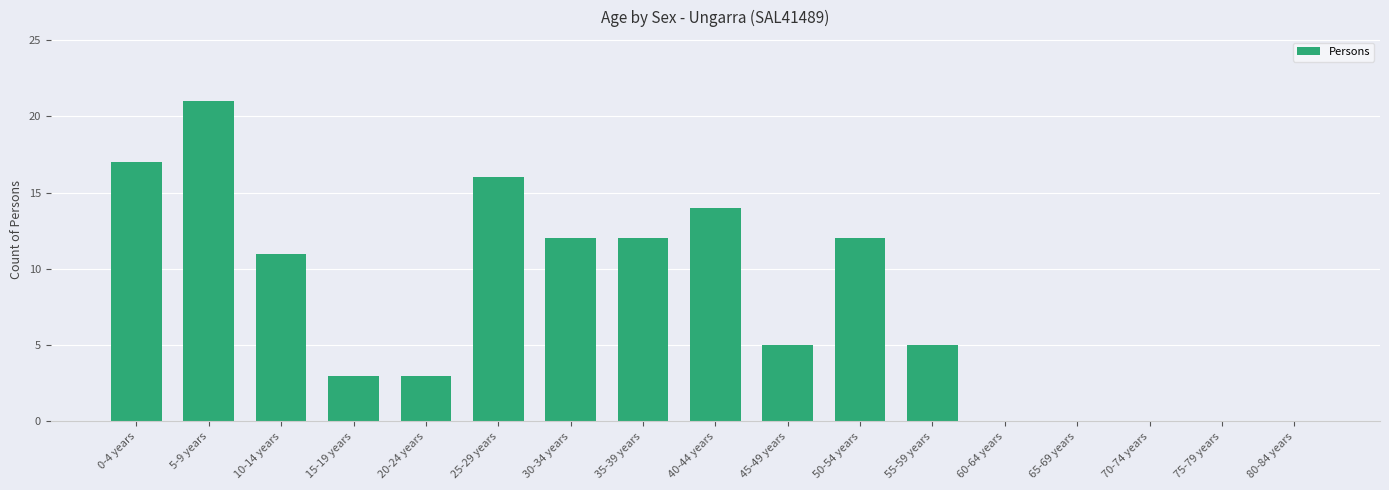

How many distinct data groups are displayed?

1